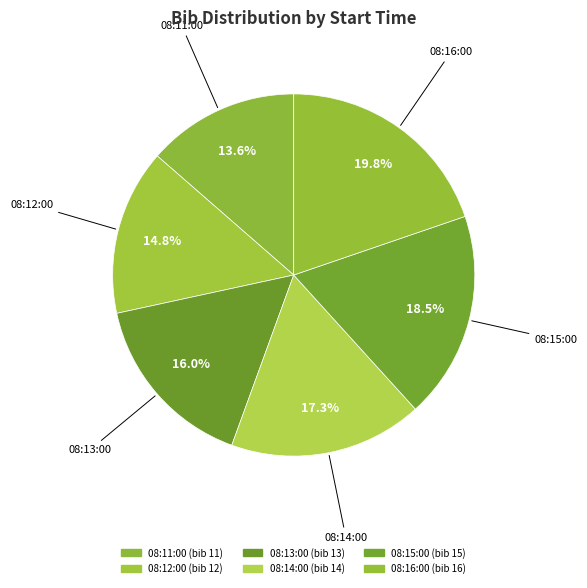

Count the number of slices in the pie.

6